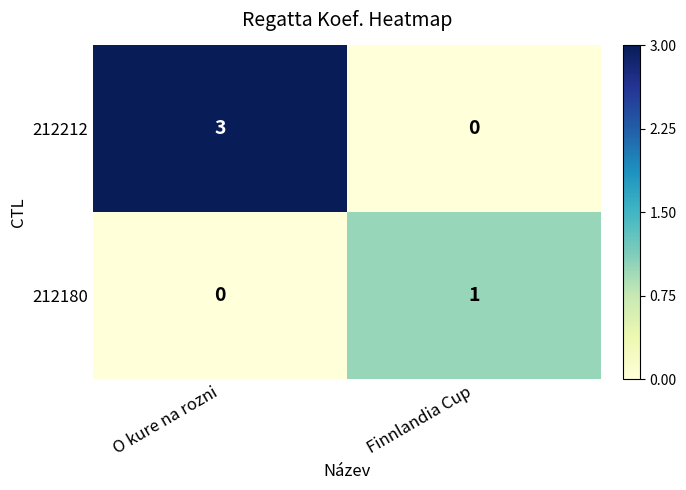

At which category is the sum across all series the highest?

O kure na rozni